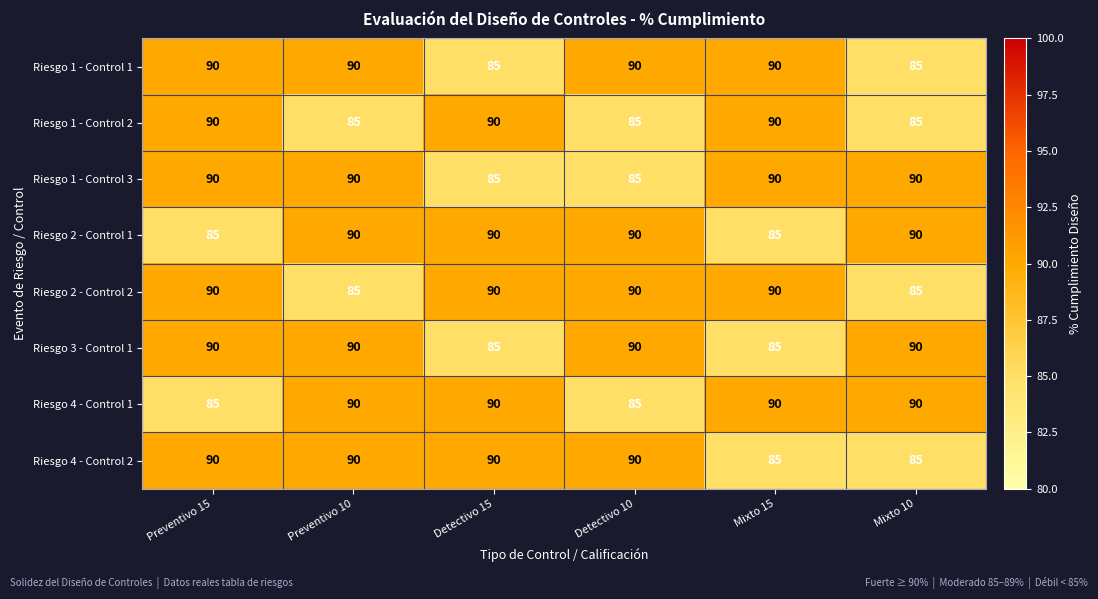

What is the lowest value of the Riesgo 1 - Control 1 series?

85